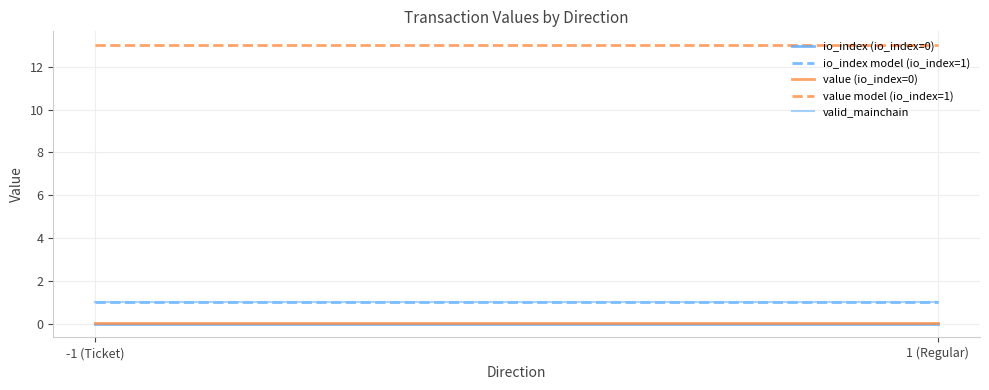

True or false: valid_mainchain has a value of 1.0 at 1 (Regular).

True